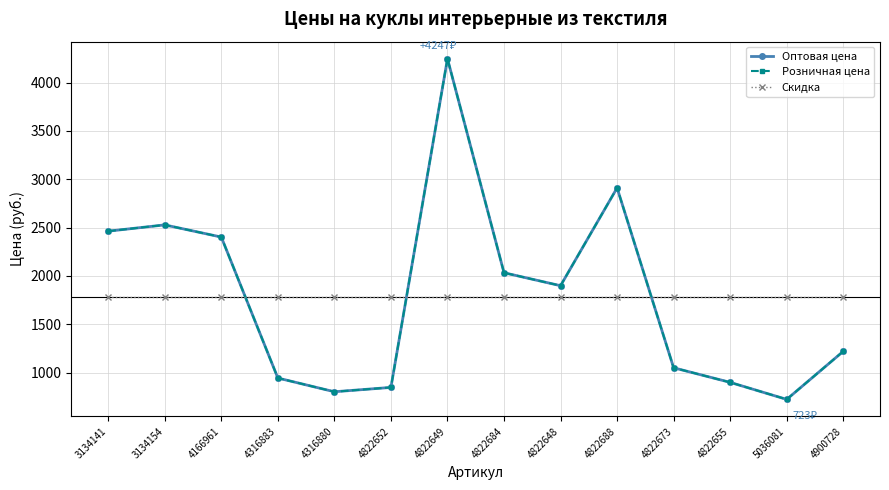

Where is the first local maximum for Оптовая цена?

3134154